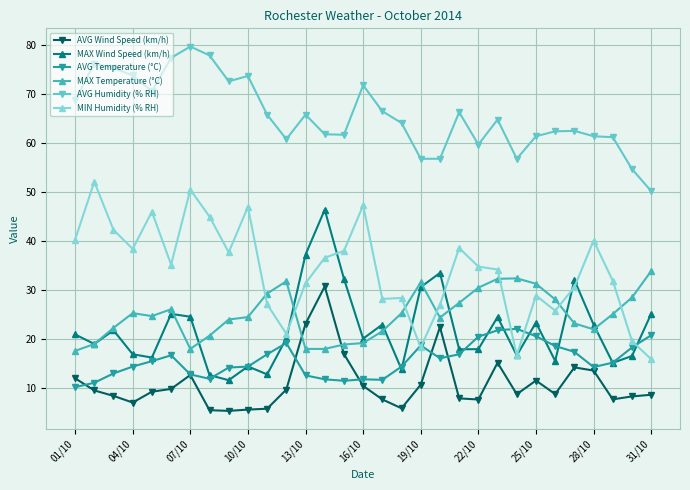

True or false: AVG Wind Speed (km/h) and MIN Humidity (% RH) cross at least once.

False